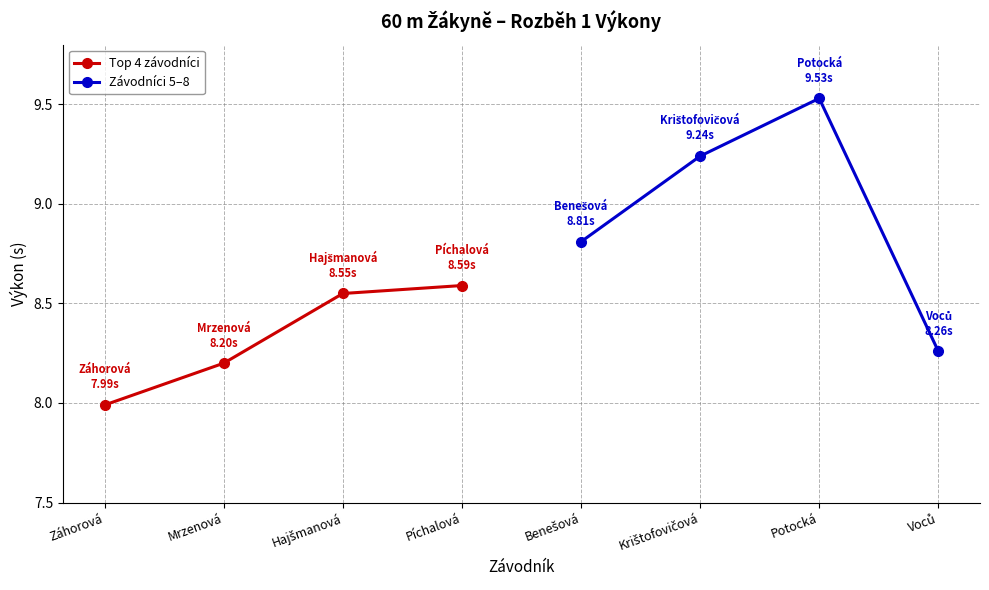

Count the Závodníci 5–8 values in the range 8 to 9.

2